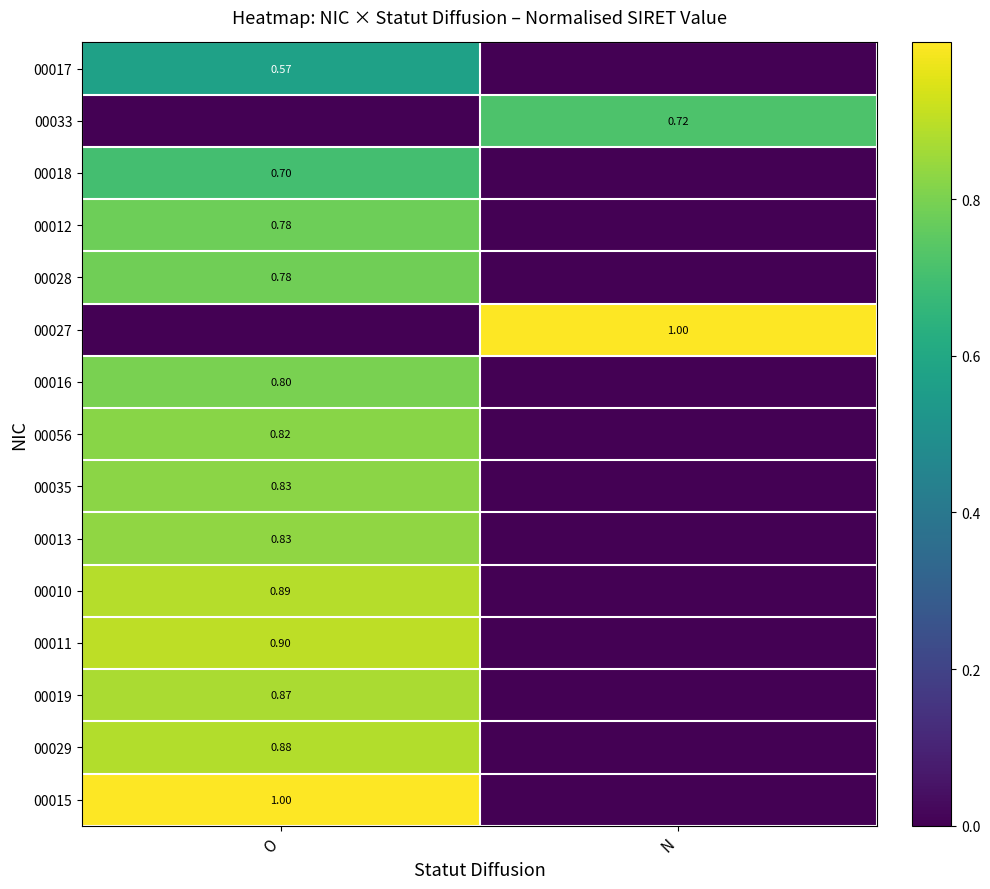

How many positive values does the 00012 series have?

1